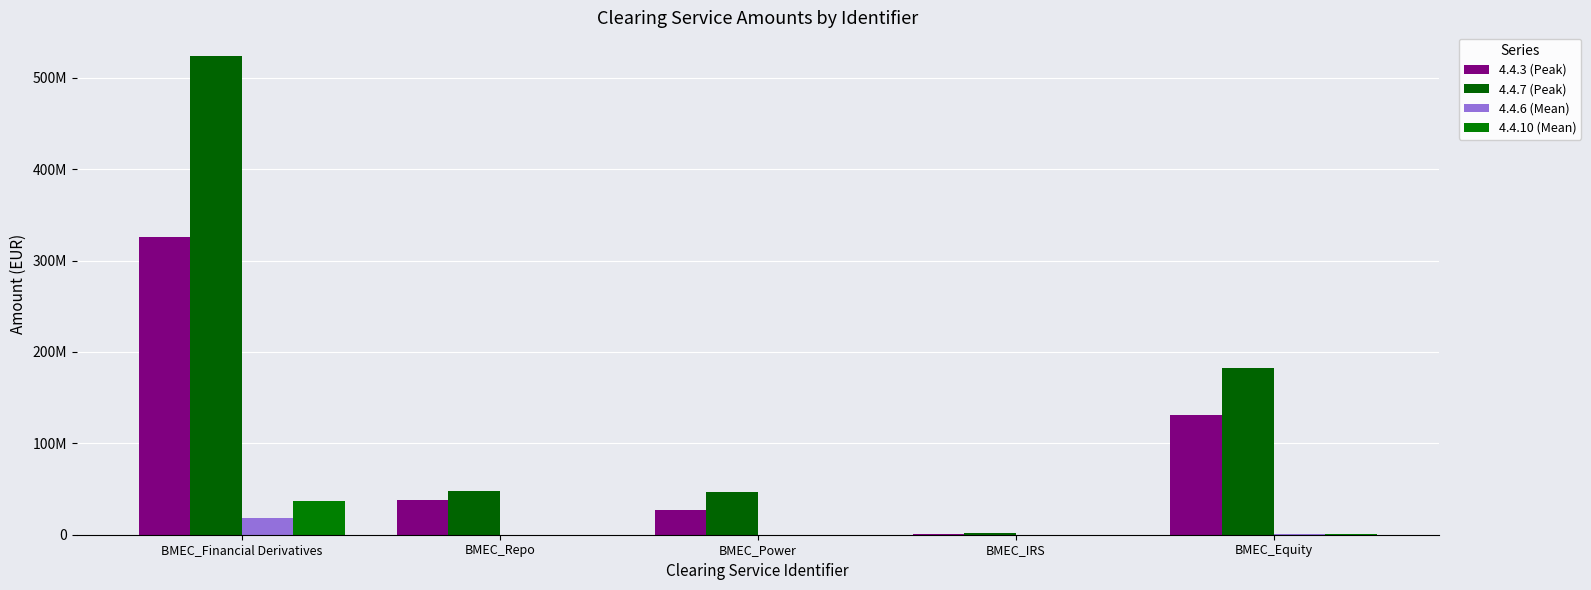

Which has a higher value, BMEC_IRS or BMEC_Power?

BMEC_Power